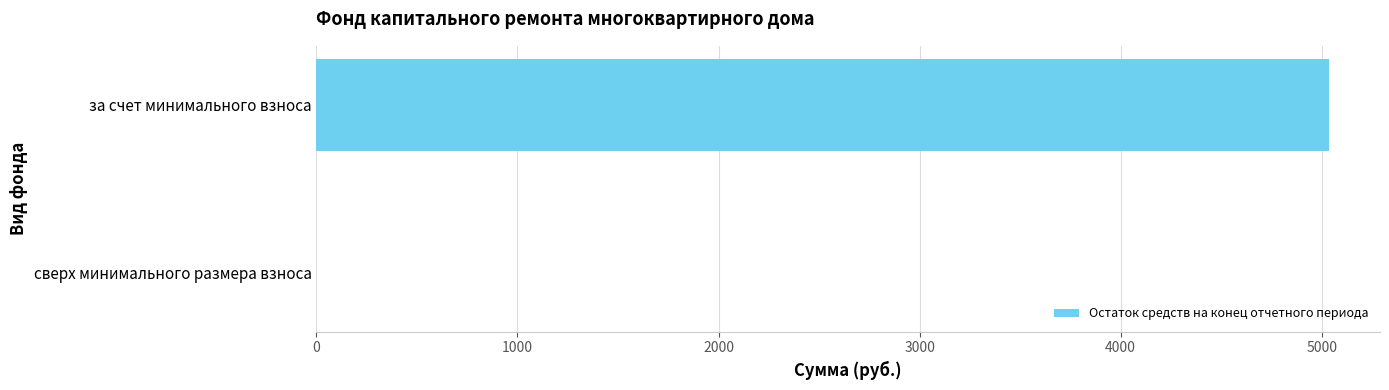

How many positive values are there?

1